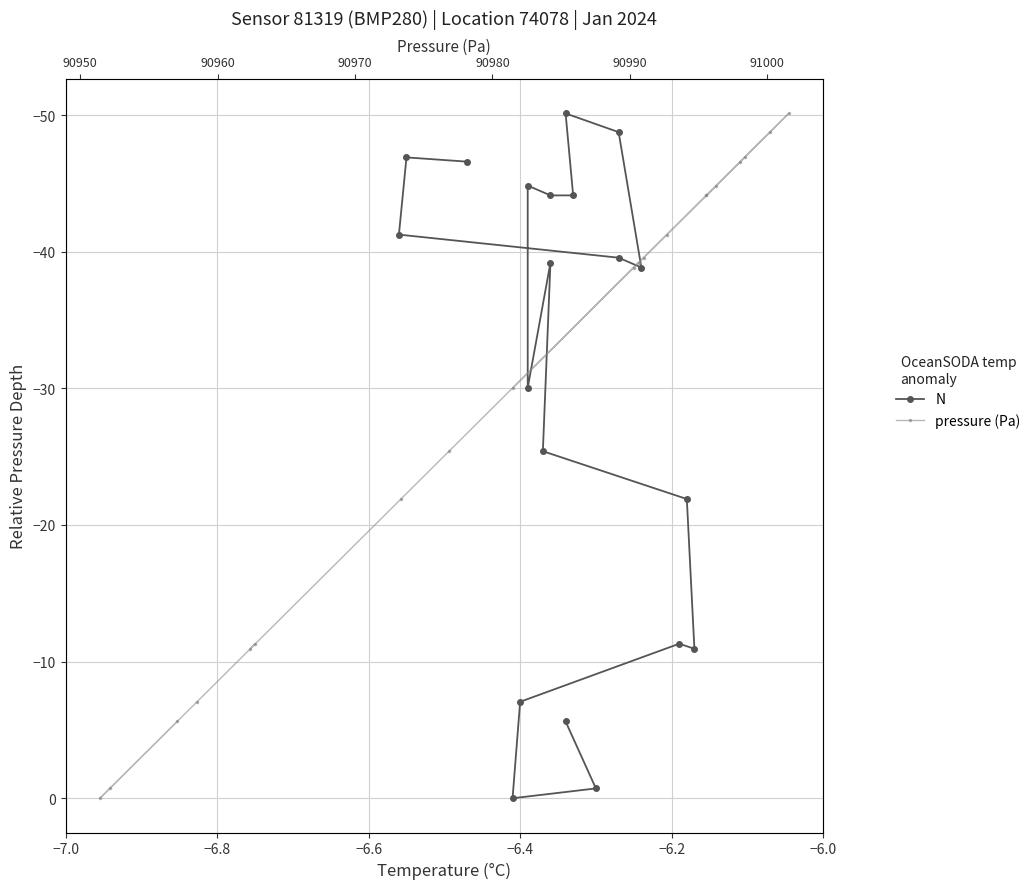

How many interior local peaks does the N series have?

4